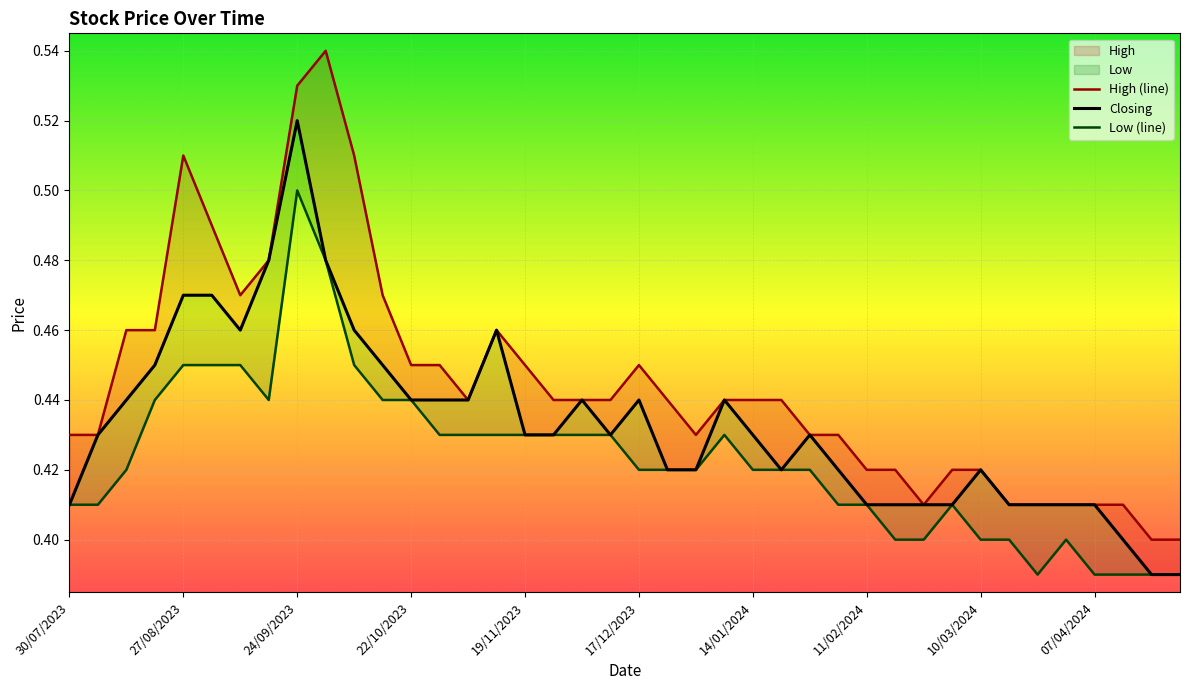

What is the average value of the High (line) series?

0.4